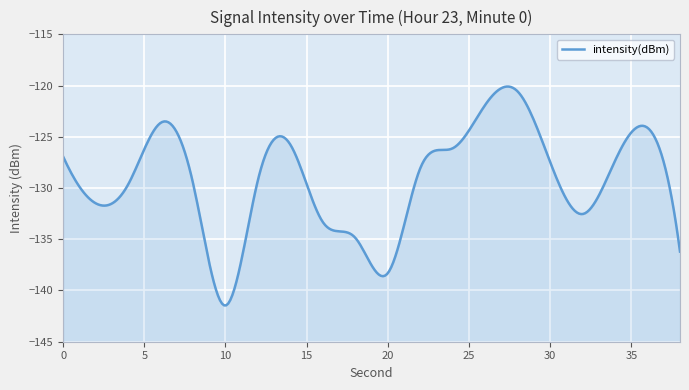

What is the maximum value shown in the chart?

-120.6